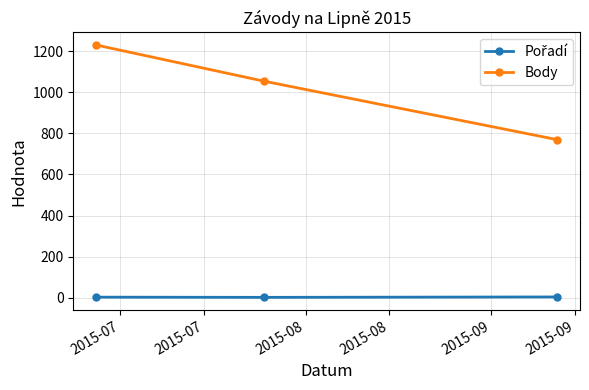

Does the chart have visible grid lines?

Yes